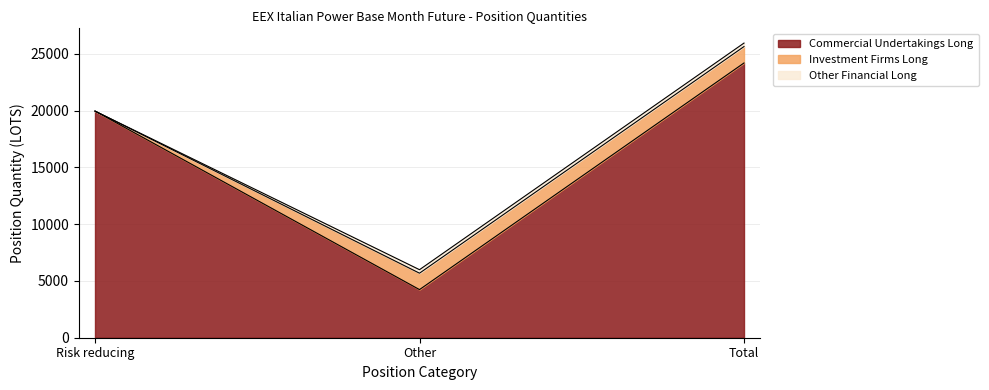

Which category has the lowest value across all series?

Risk reducing